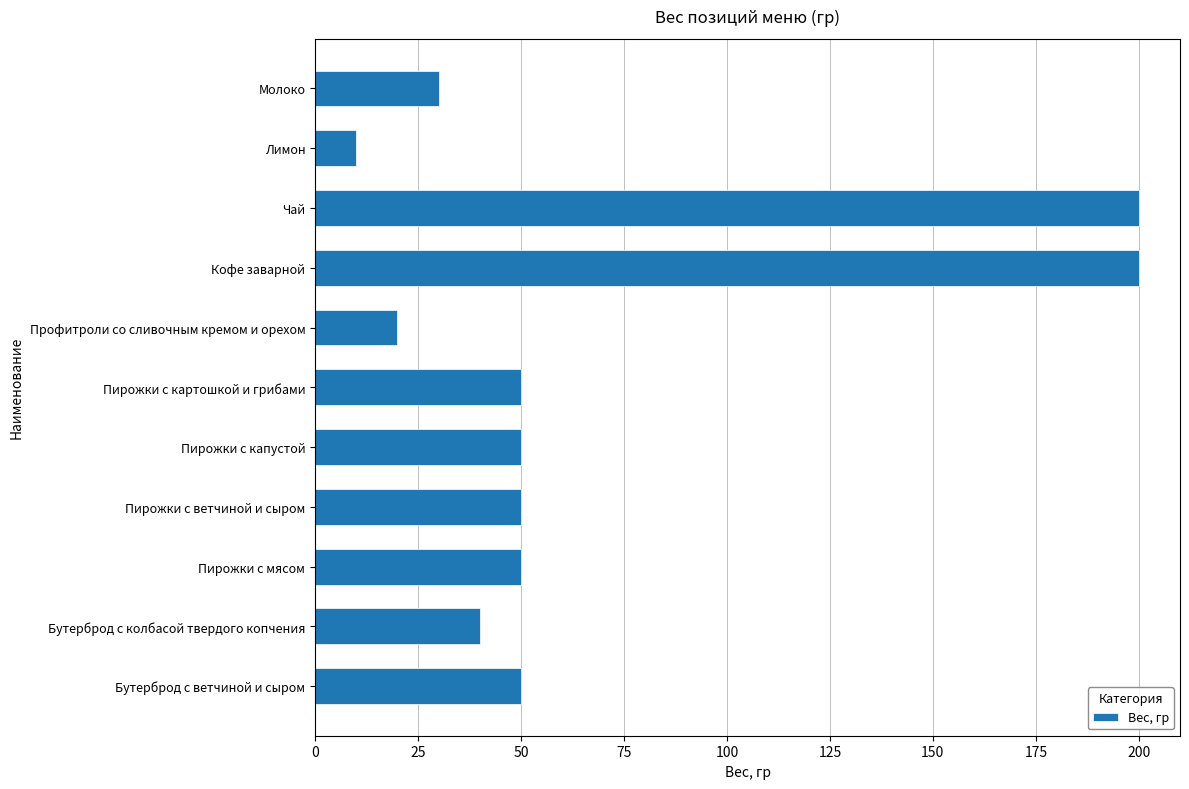

What is the difference between the maximum and second lowest values?

180